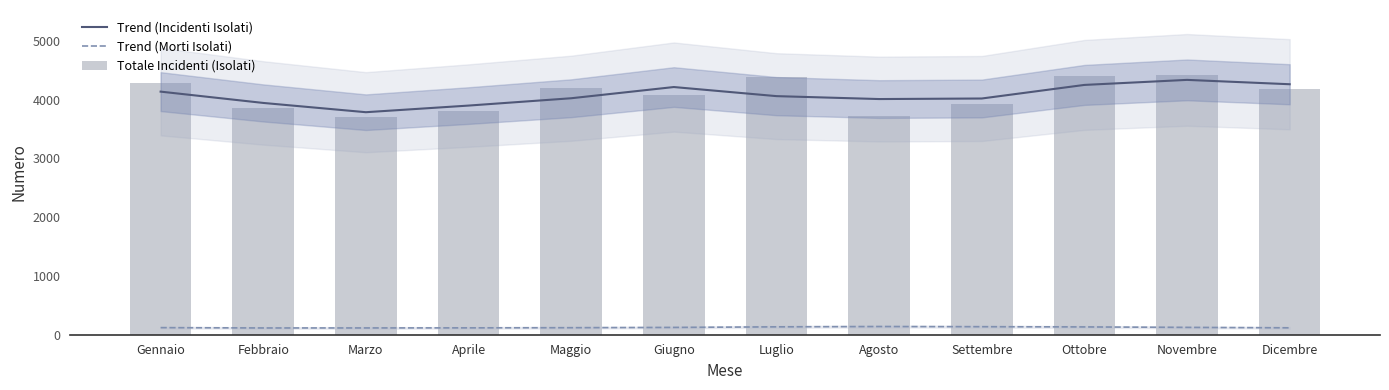

What is the minimum value for Totale Incidenti (Isolati)?

3699.0